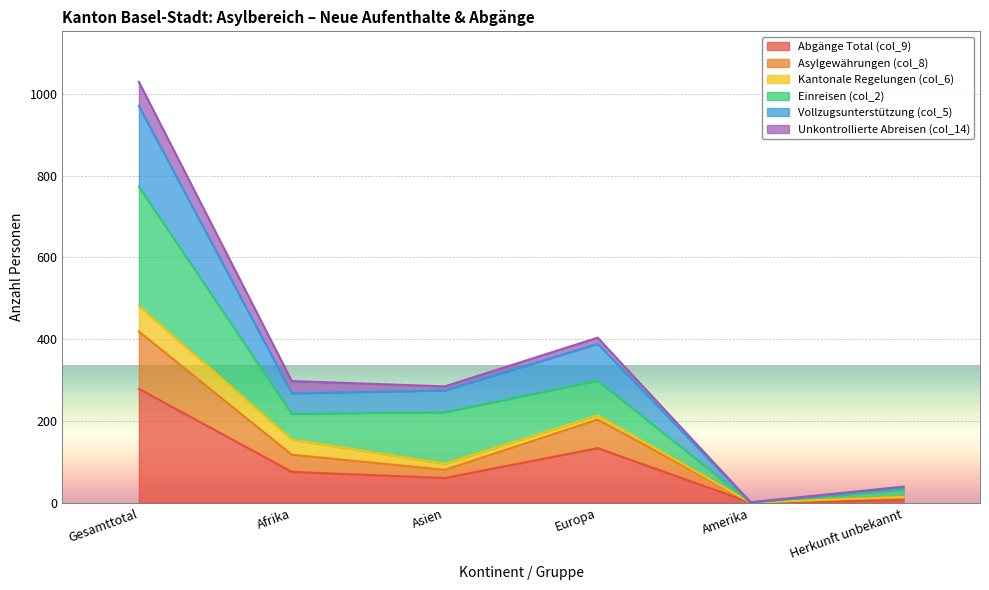

What is the total value across all series at Afrika?

298